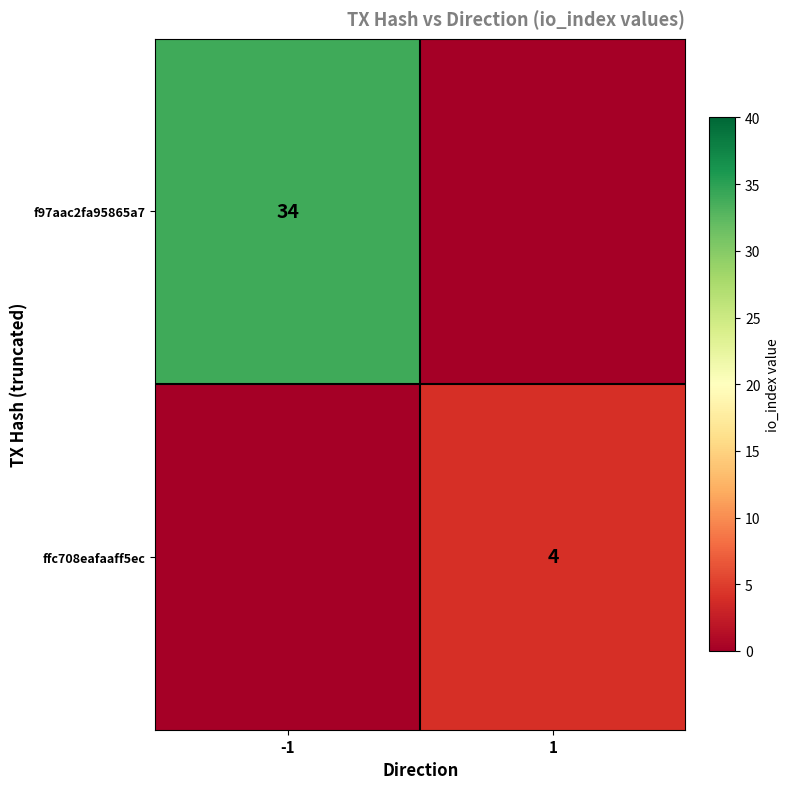

Which label corresponds to the smallest value in the chart?

1